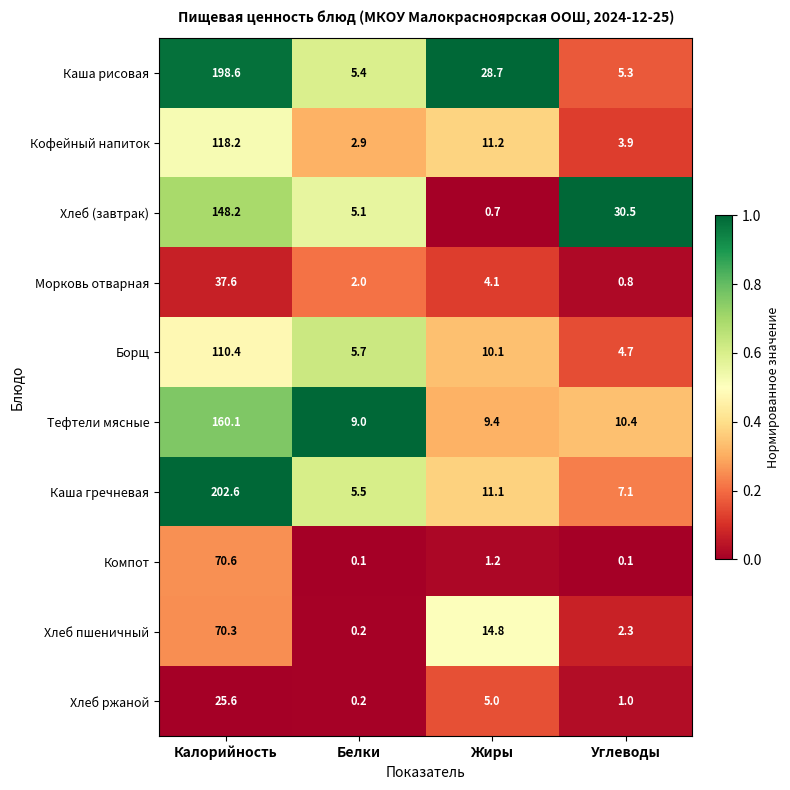

At how many categories does at least one series exceed 0?

4